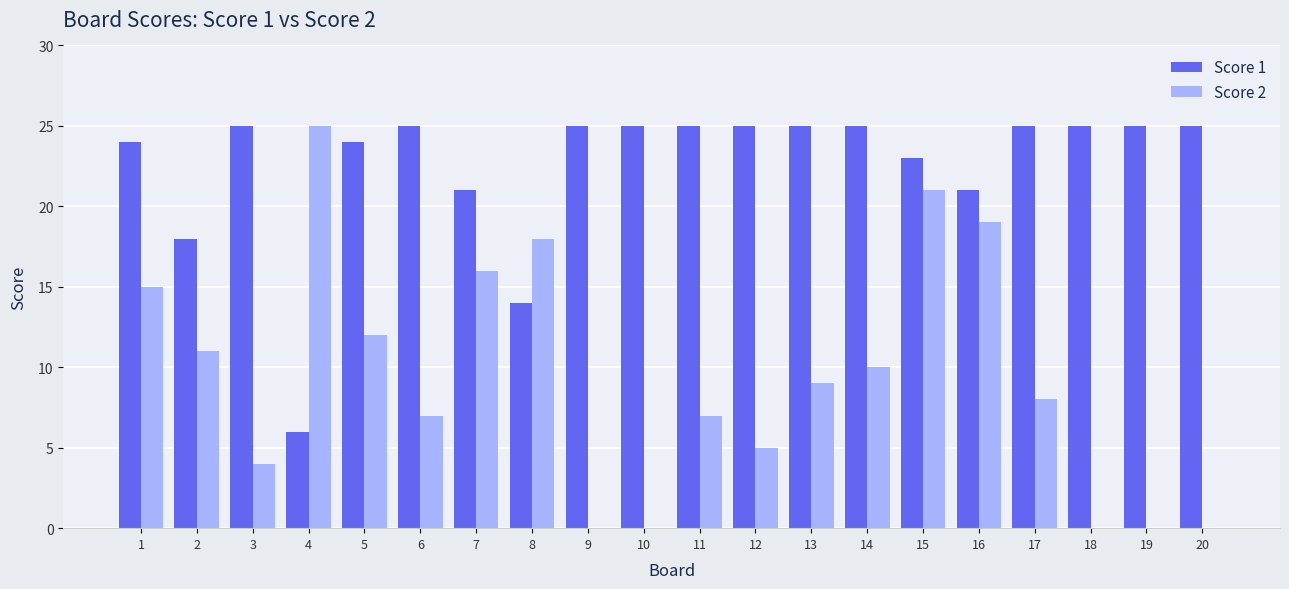

Which category has the highest value in the Score 2 series?

4